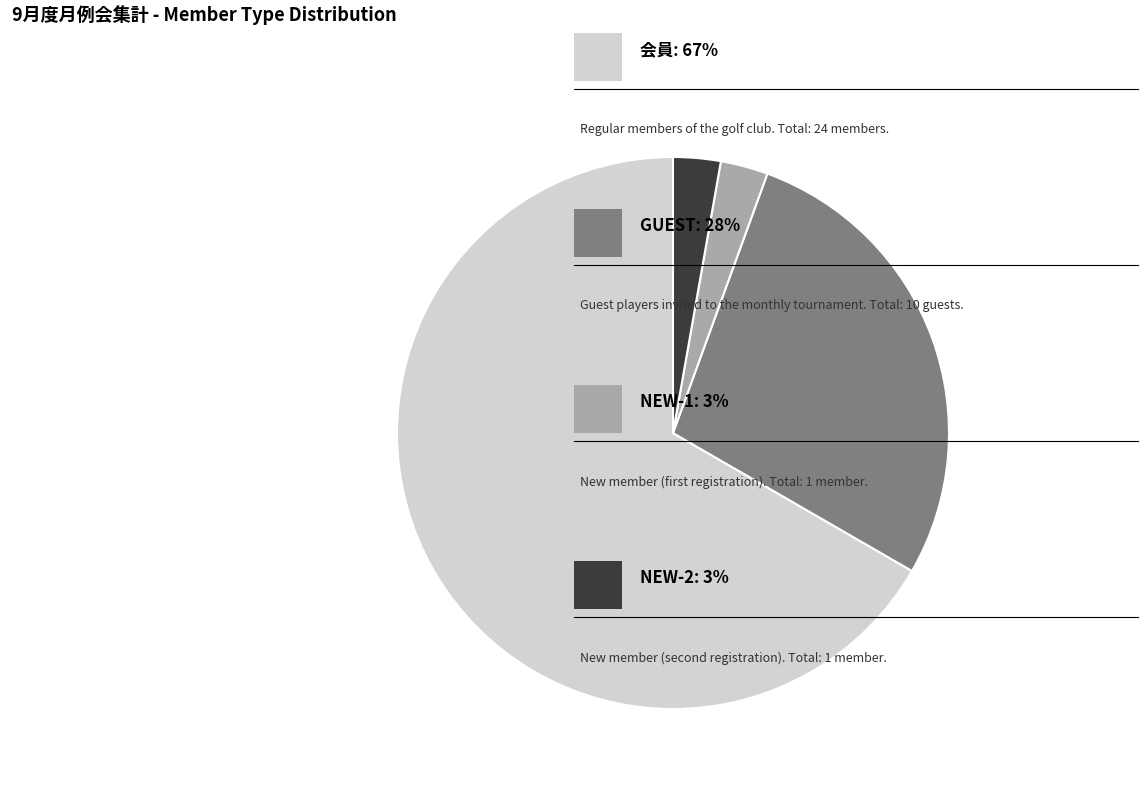

Is there a majority slice in this chart?

Yes